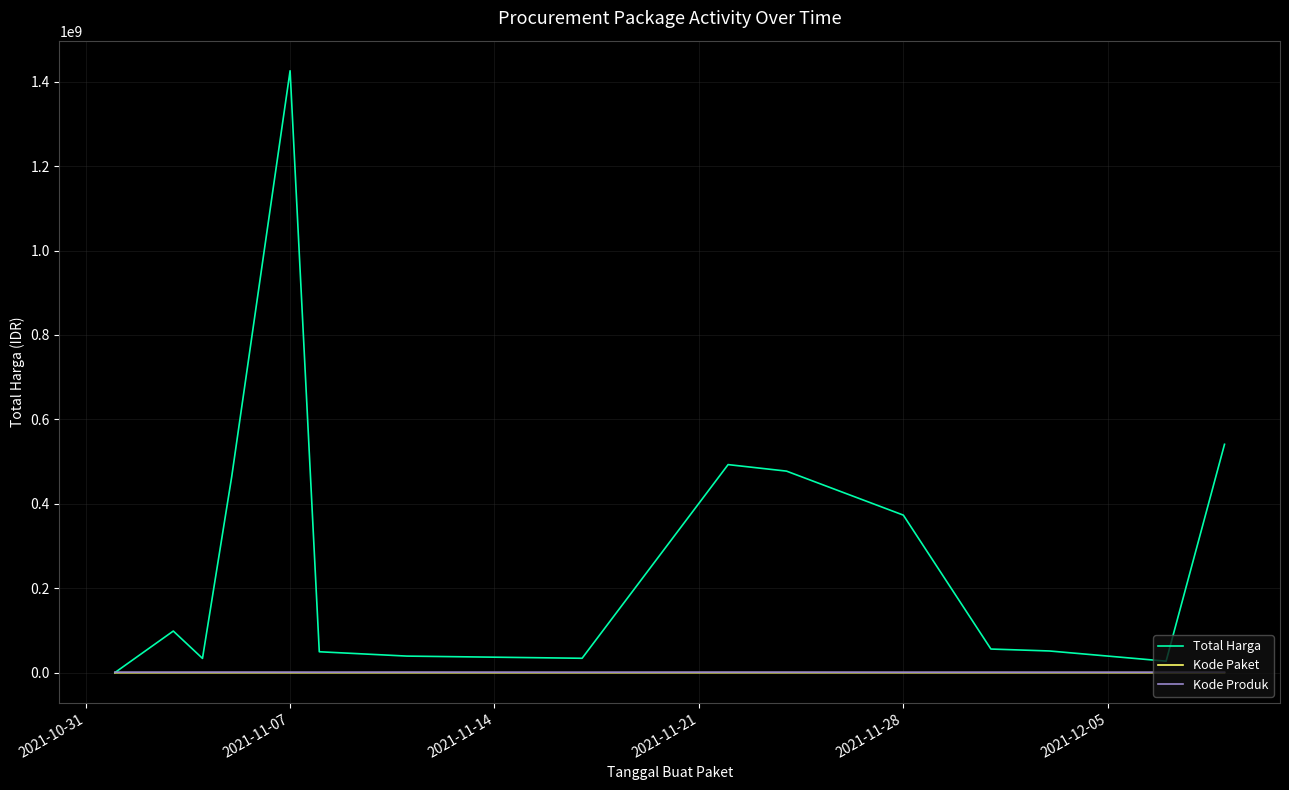

How many lines are shown in the chart?

3